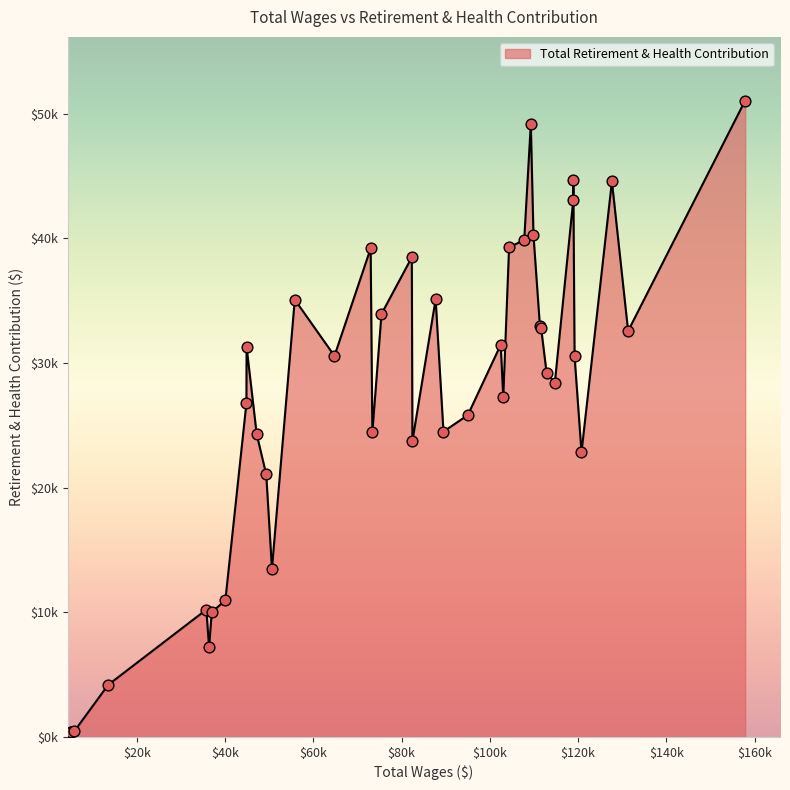

Which has a higher value, 13516.0 or 5134.0?

13516.0